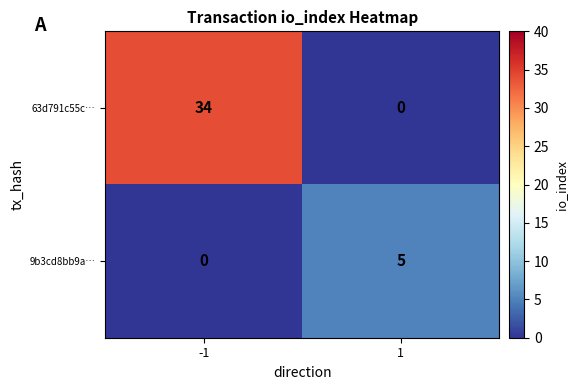

The value of 9b3cd8bb9a… at 1 is 5. True or false?

True